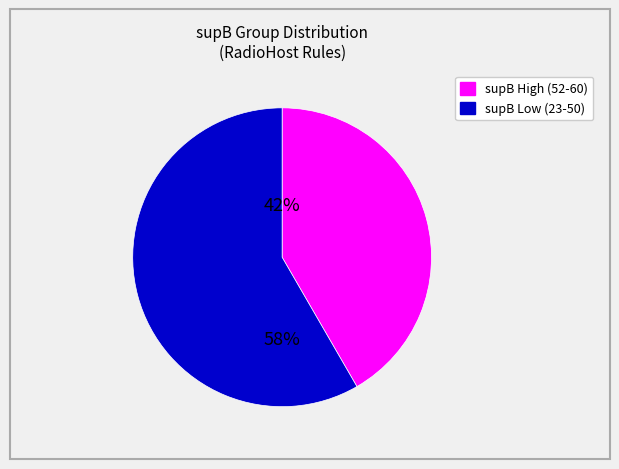

Is there a majority slice in this chart?

Yes